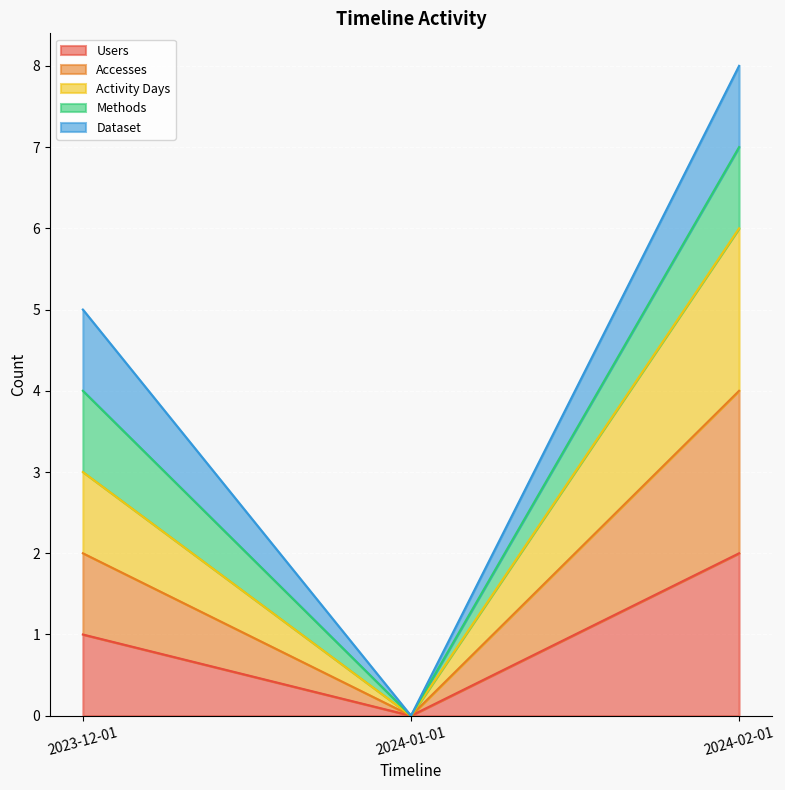

The value of Users at 2024-01-01 is 1. True or false?

False